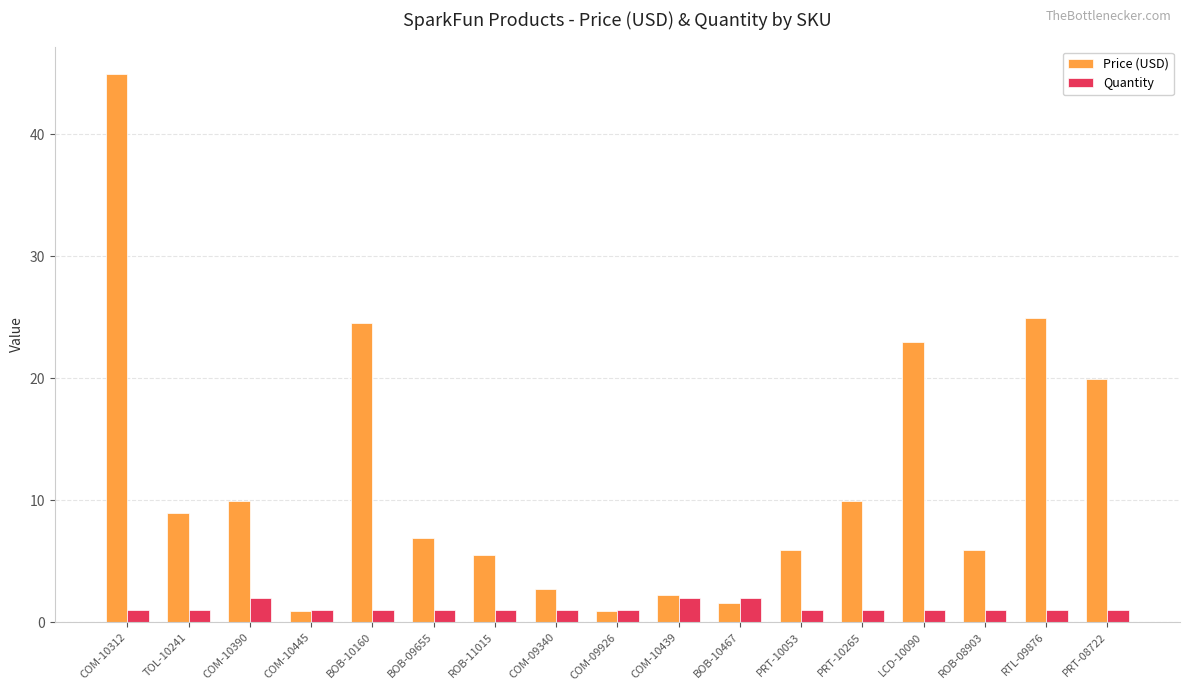

How many bars are there in total?

34